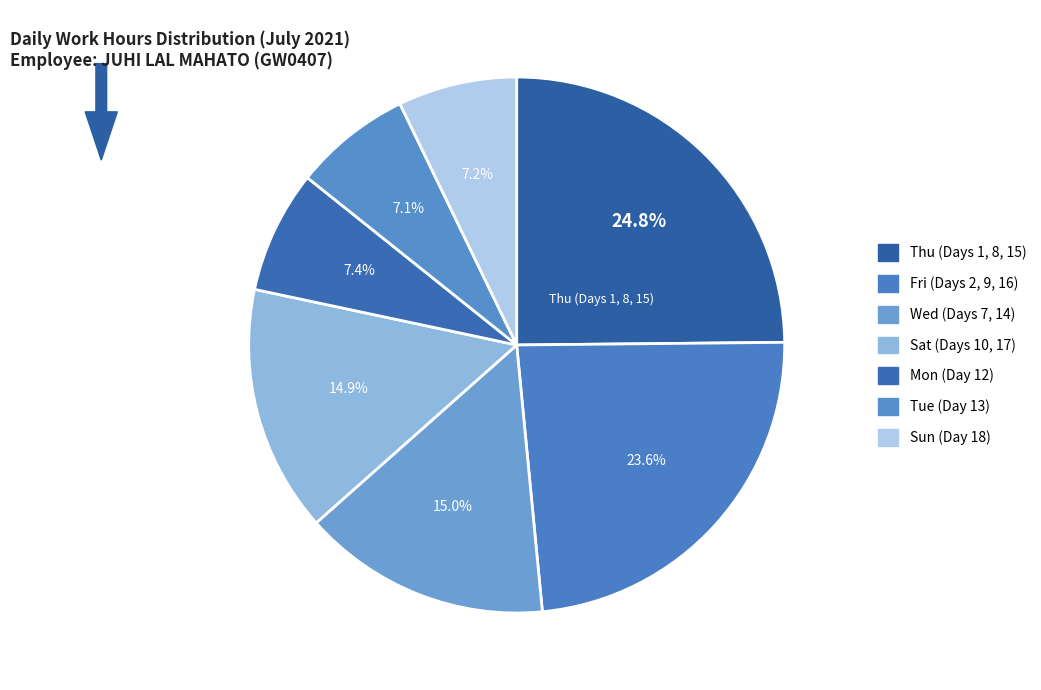

How many slices are in this pie chart?

7